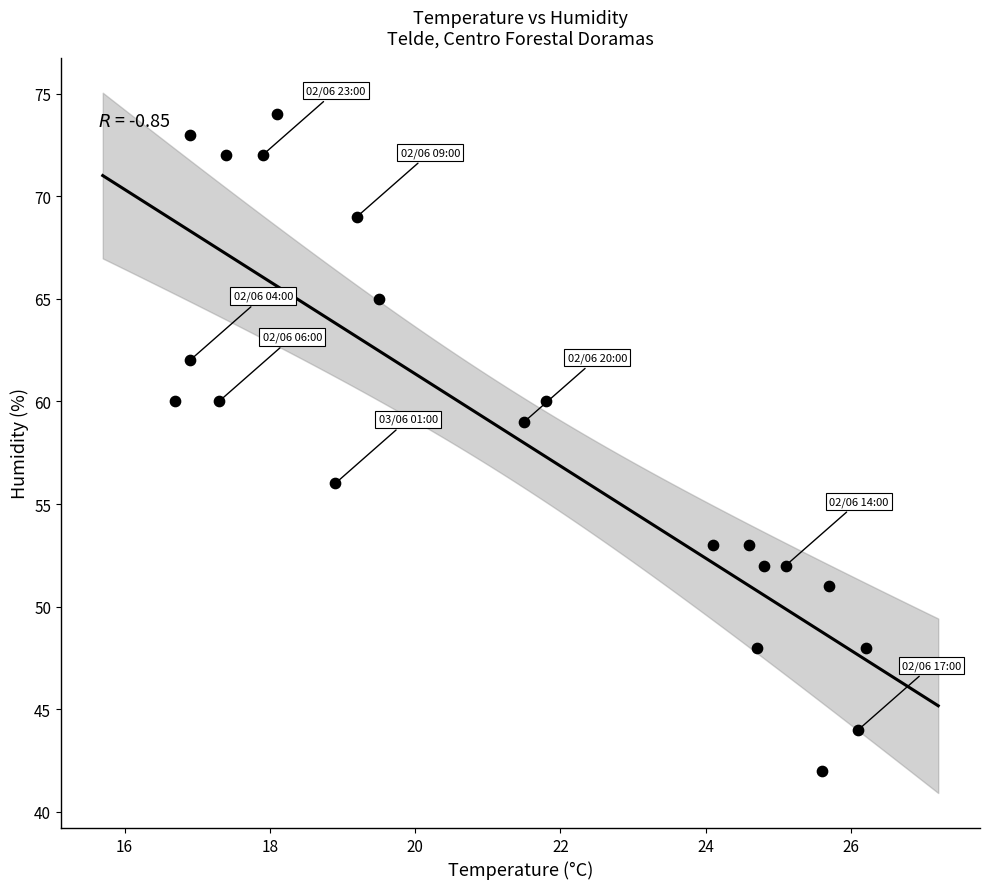

What is the range of Y values (max minus min)?

32